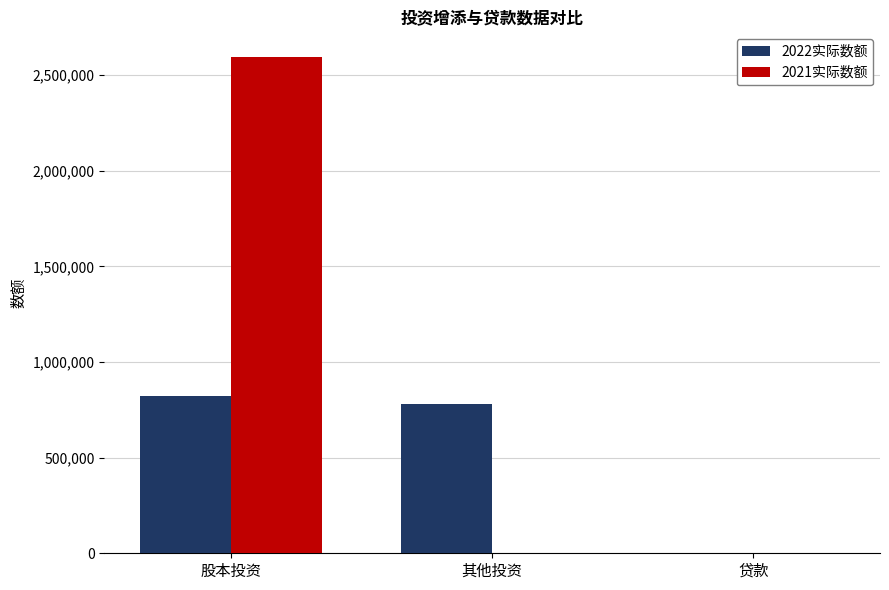

Reading left to right, what are all the values shown in this chart?

2022实际数额: 823532	780800	0
2021实际数额: 2593742	0	0